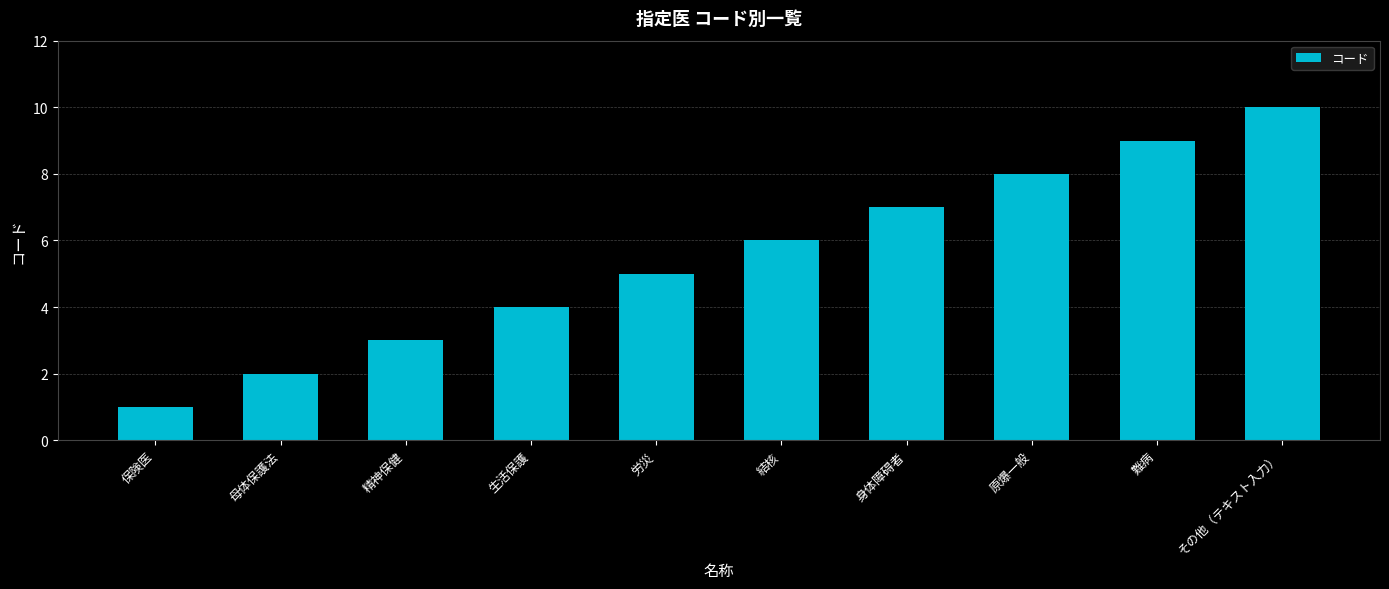

The value at 結核 is 8. True or false?

False